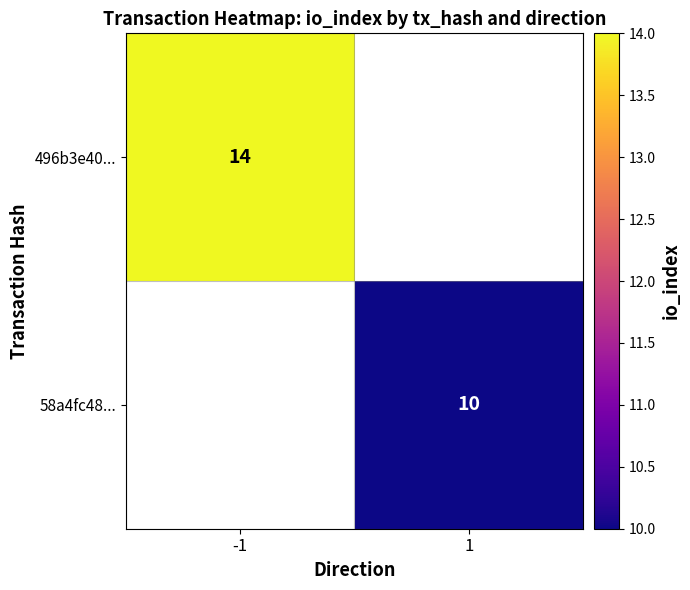

Is it true that 496b3e40... equals 14 at -1?

True